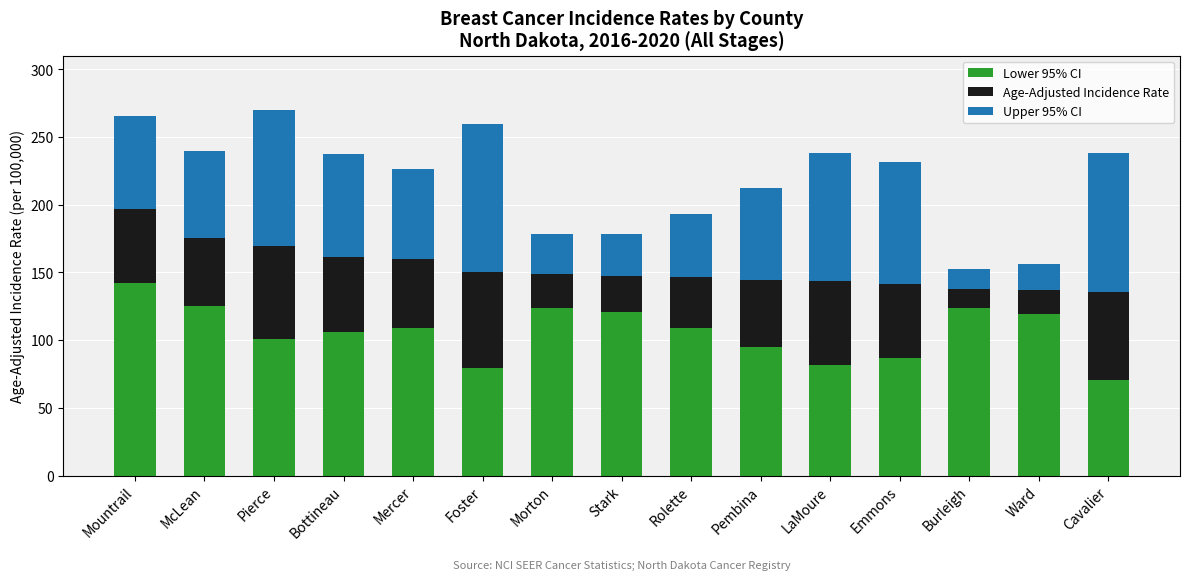

Which category has the highest value in the Lower 95% CI series?

Mountrail